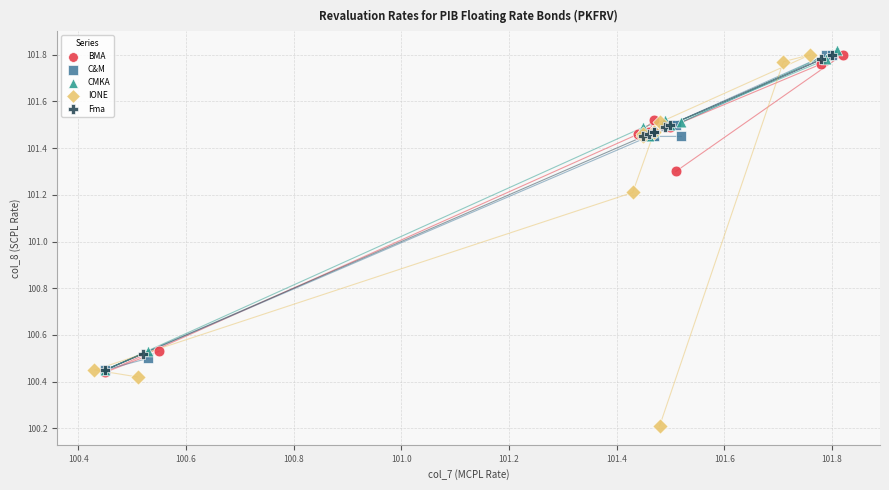

What are all the series names shown in the legend?

BMA, C&M, CMKA, IONE, Fma